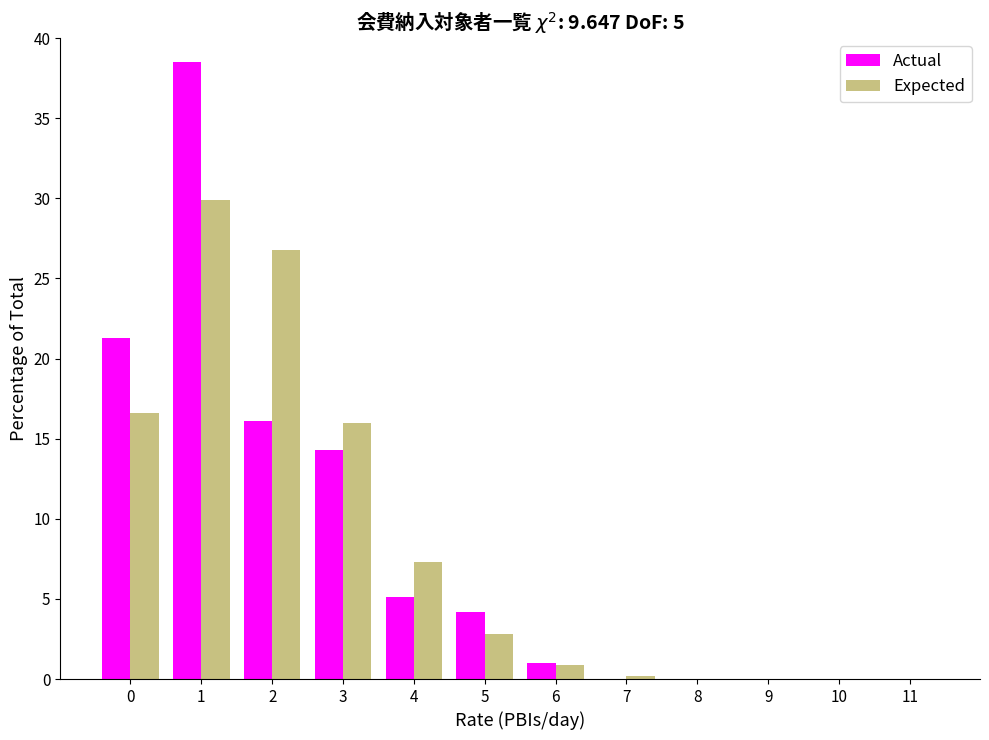

Reading left to right, list all the values displayed in this chart.

Actual: 0=21.3	1=38.5	2=16.1	3=14.3	4=5.1	5=4.2	6=1.0	7=0.0	8=0.0	9=0.0	10=0.0	11=0.0
Expected: 0=16.6	1=29.9	2=26.8	3=16.0	4=7.3	5=2.8	6=0.9	7=0.2	8=0.0	9=0.0	10=0.0	11=0.0